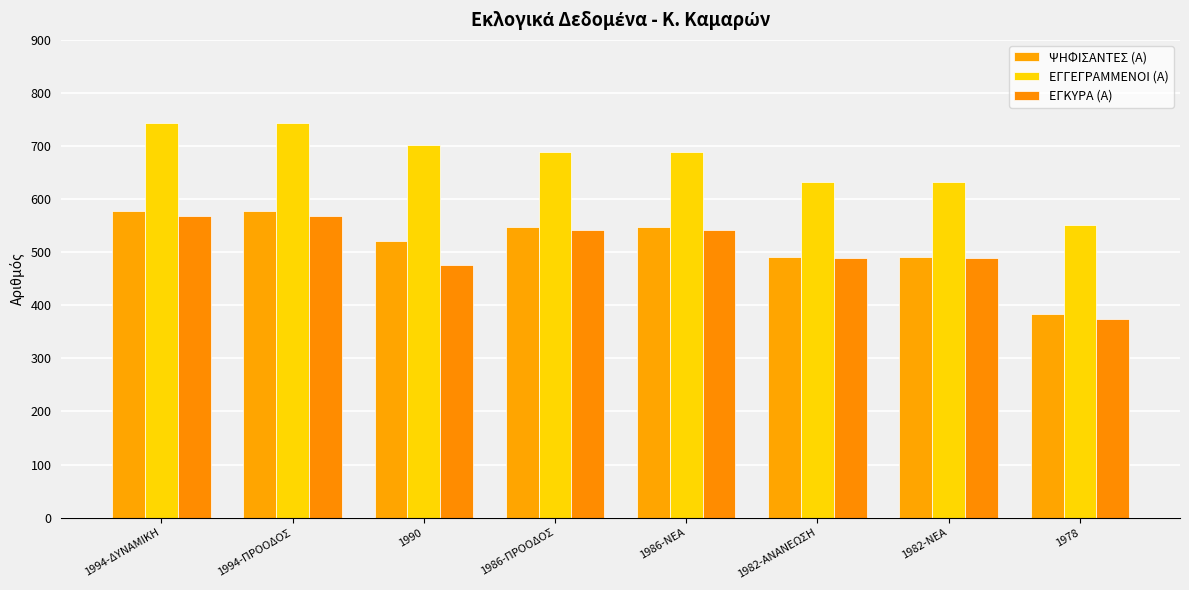

Is it true that ΕΓΚΥΡΑ (Α) equals 249 at 1994-ΔΥΝΑΜΙΚΗ?

False